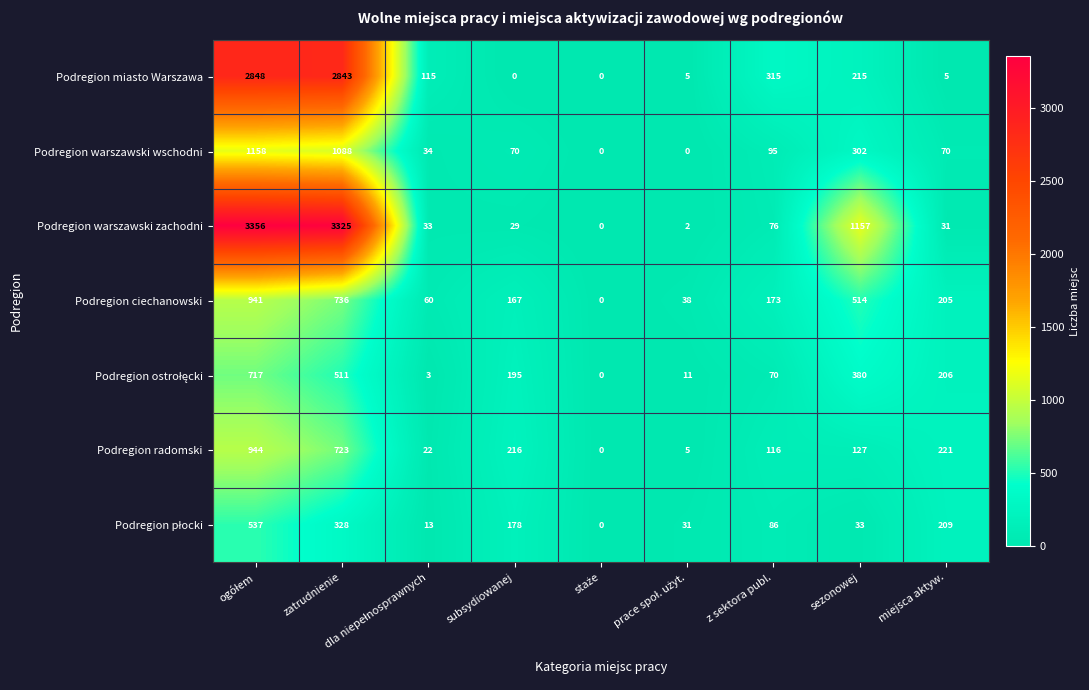

Which series has the widest spread of values?

Podregion warszawski zachodni